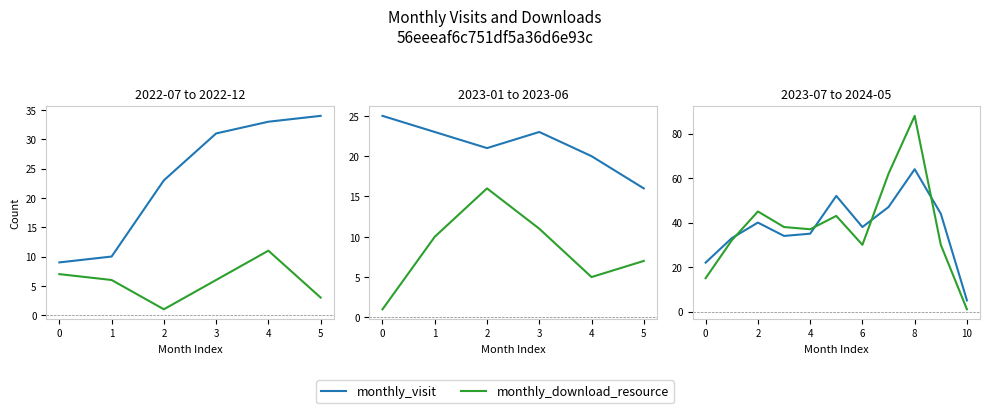

Between 6 and 4, which is larger?

6